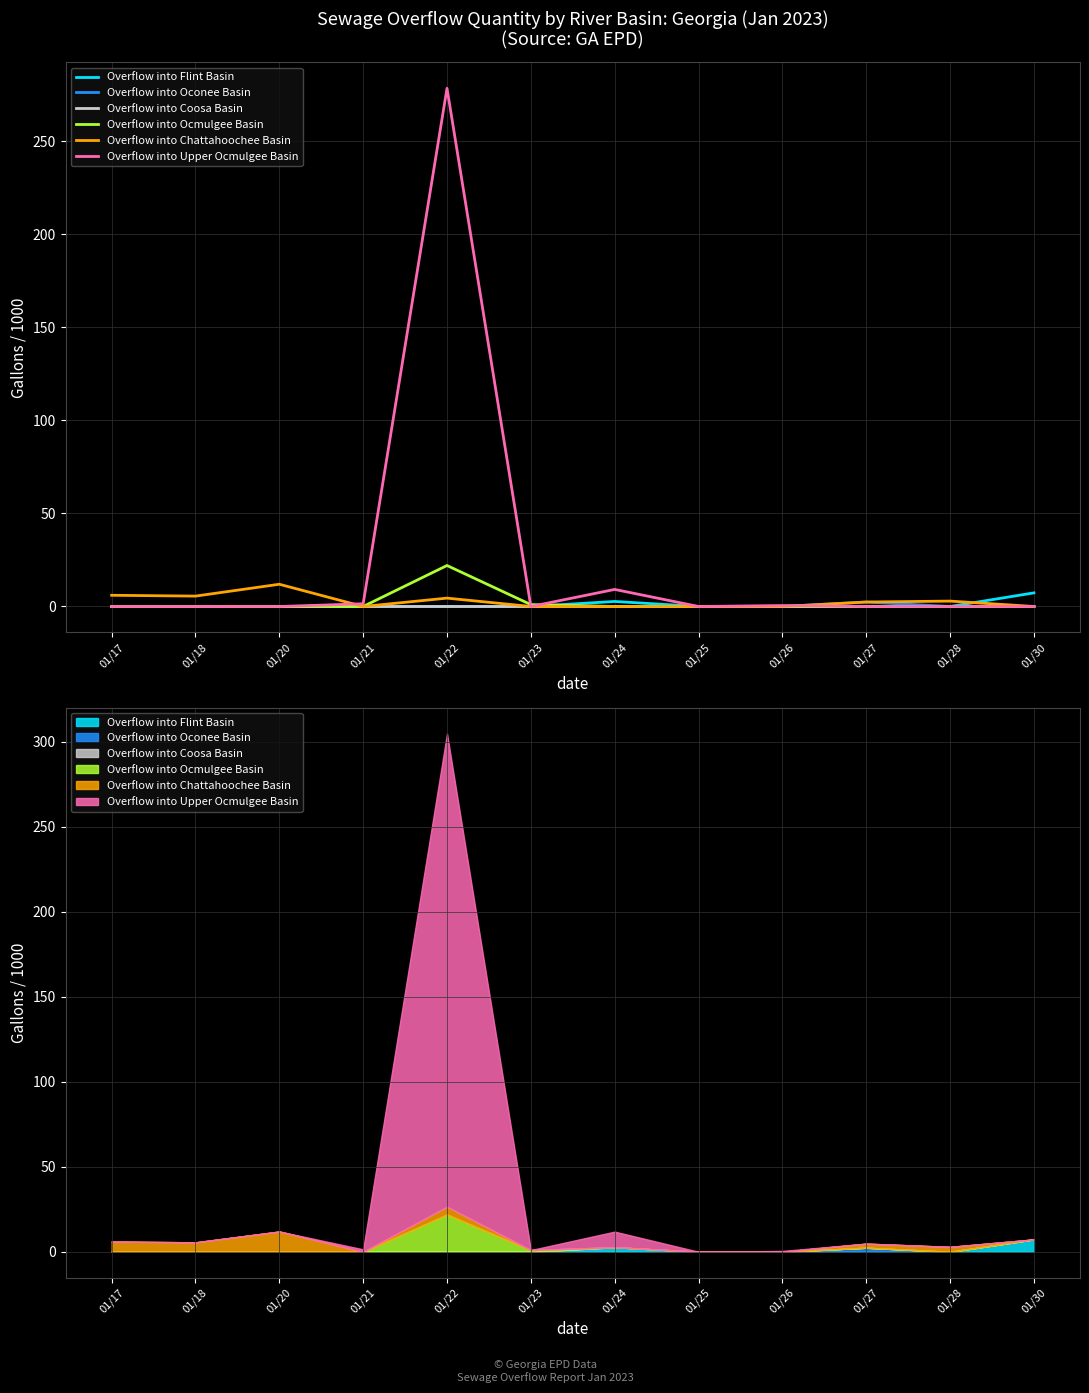

Which series has the largest total across all categories?

Overflow into Upper Ocmulgee Basin